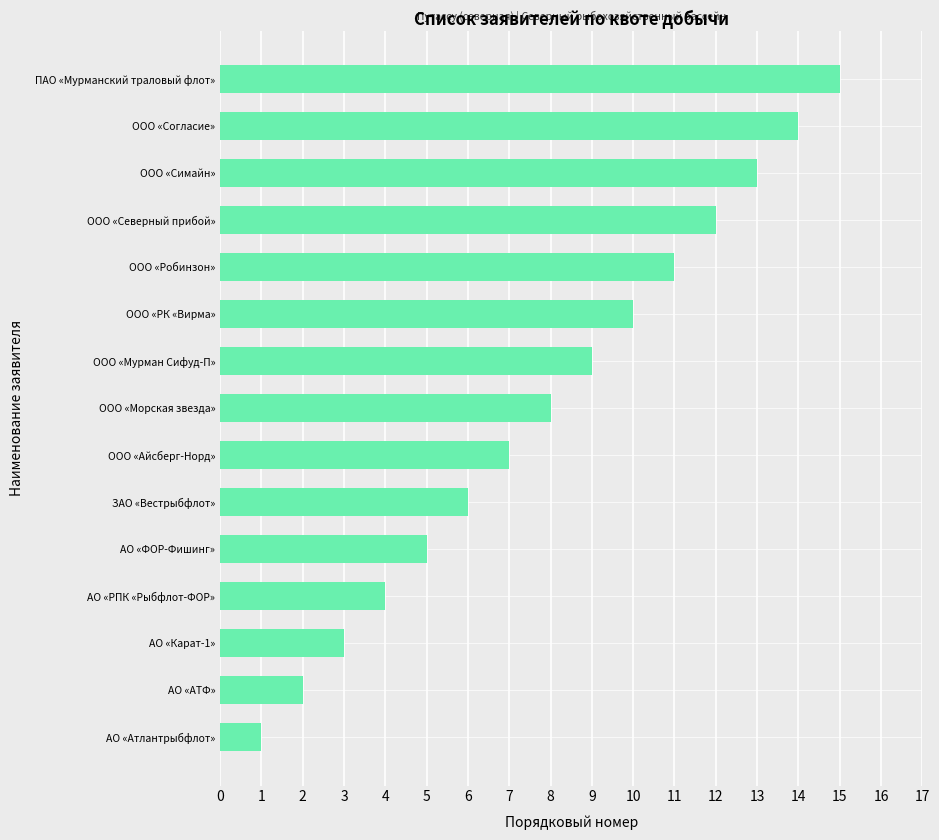

What is the change in value from АО «РПК «Рыбфлот-ФОР» to ООО «Северный прибой»?

+8